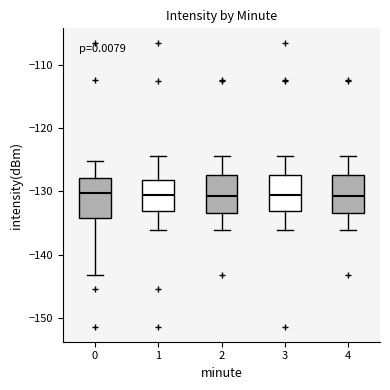

Reading left to right, read every box against the y-axis: the position of its median line, the range the box covers, and the ends of its whiskers. The values are not printed on the chart, so give them approximately, as read against the axis.

0: median -130, box -134 to -128, whiskers -143 to -125
1: median -131, box -133 to -128, whiskers -136 to -124
2: median -131, box -133 to -127, whiskers -136 to -124
3: median -131, box -133 to -127, whiskers -136 to -124
4: median -131, box -133 to -127, whiskers -136 to -124